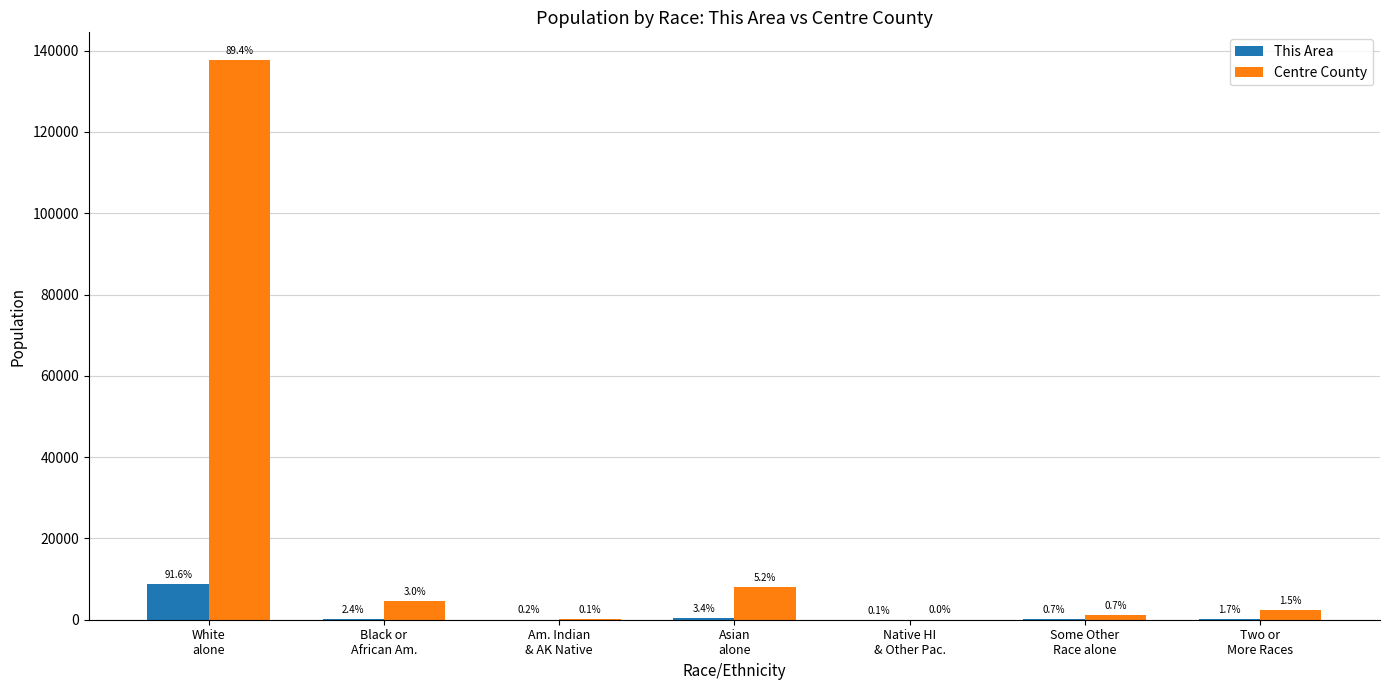

What is the label of the 5th bar from the left?

Native HI
& Other Pac.